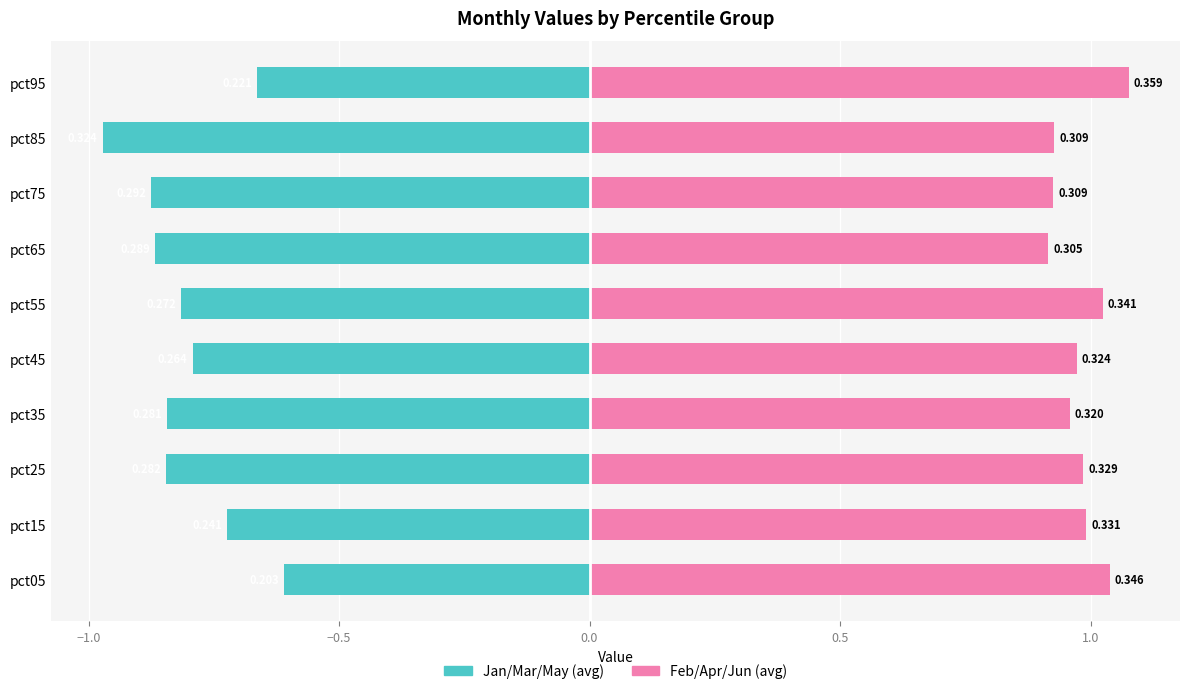

True or false: Jan/Mar/May (avg) has a value of -0.3 at pct85.

False